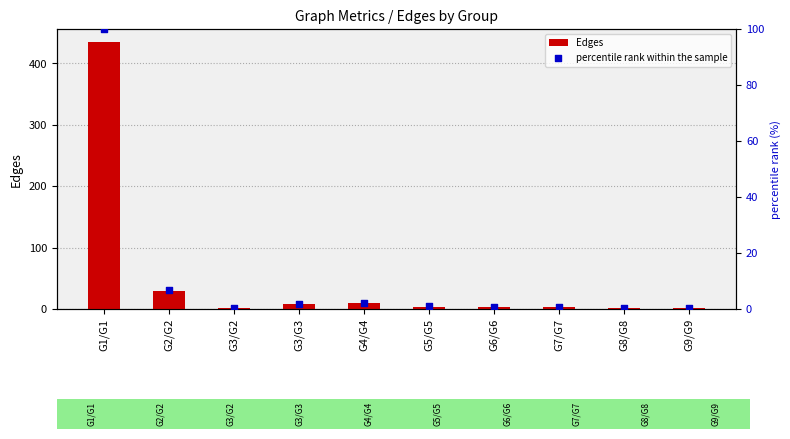

Which series has the largest total across all categories?

Edges